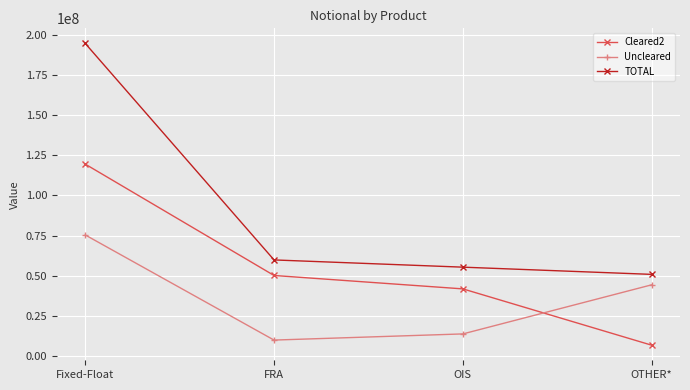

What is the maximum value shown in the chart?

194932911